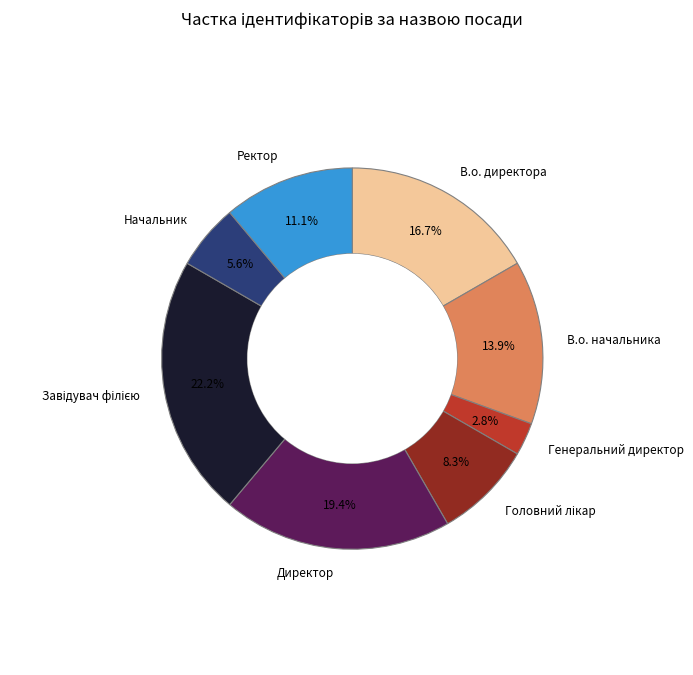

Does any single category account for the majority?

No